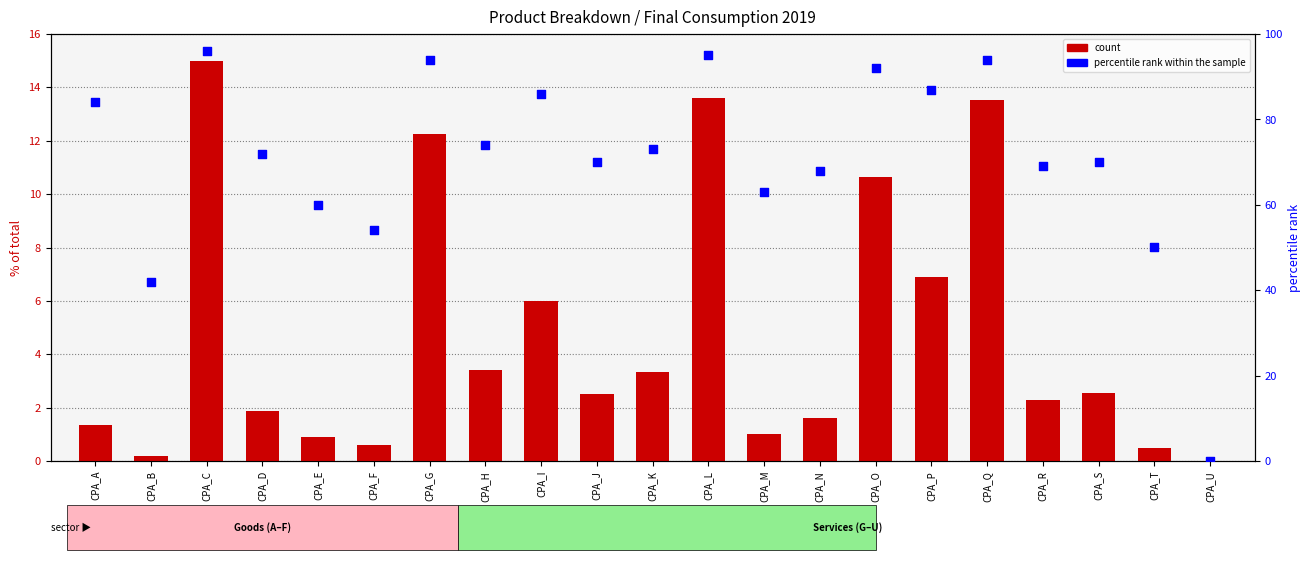

Which series reaches the maximum Y coordinate?

percentile rank within the sample